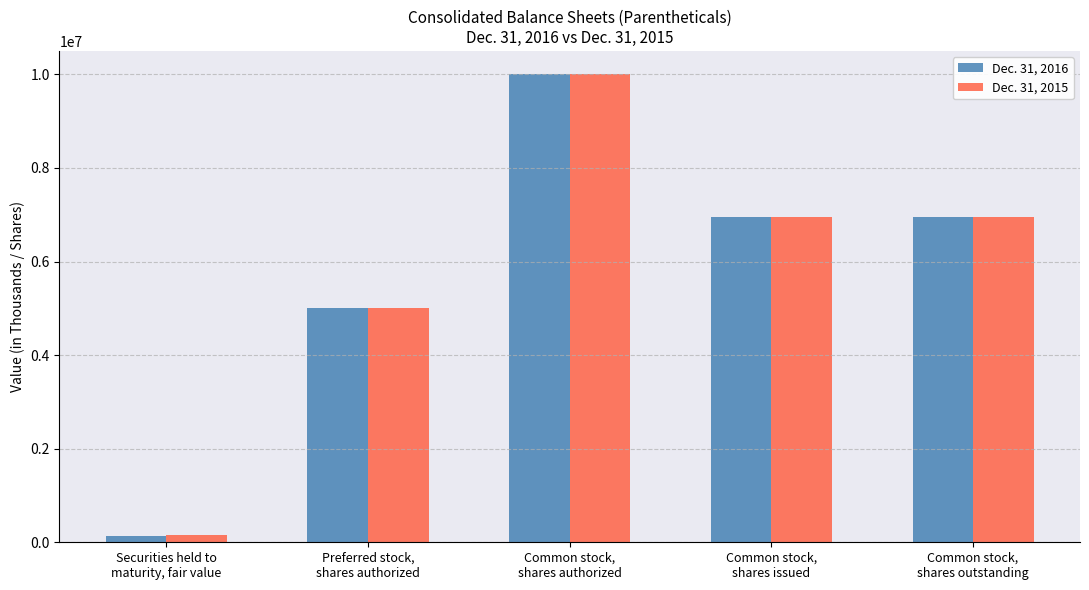

How many bars are there in total?

10